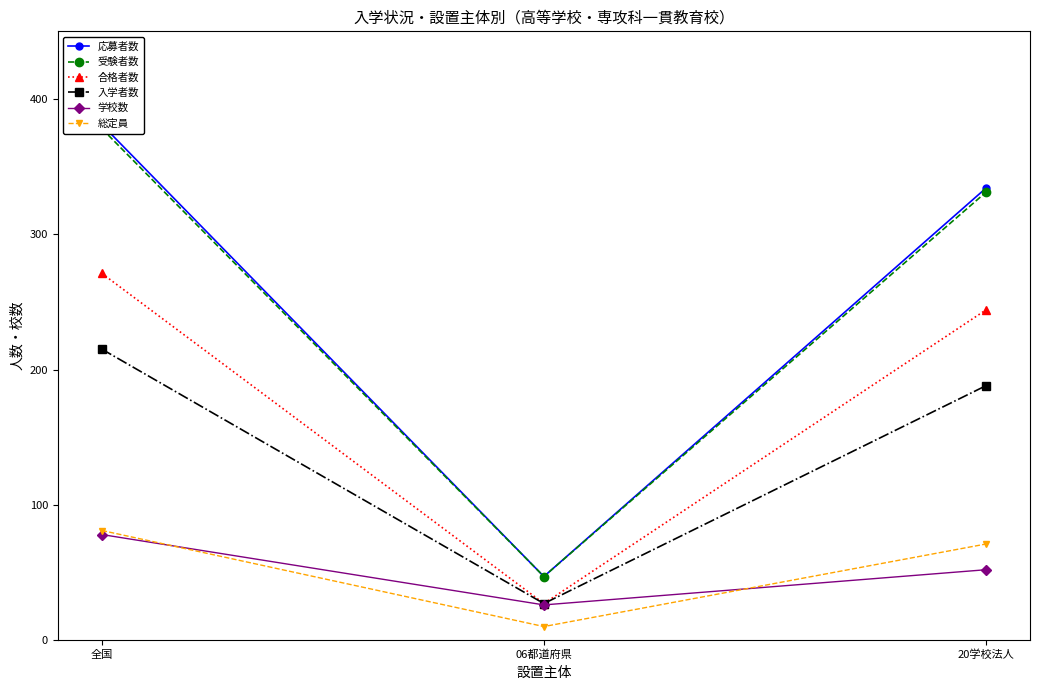

How many lines are shown in the chart?

6